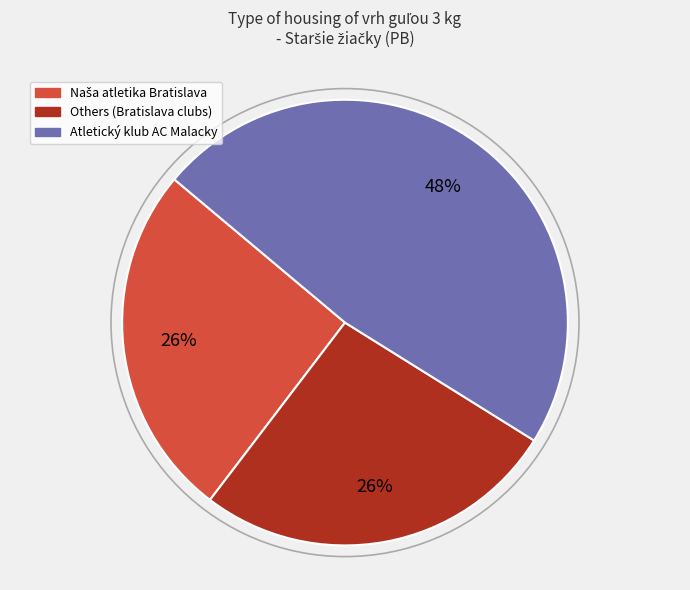

To the nearest percent, what is the difference between the largest and smallest slice percentages?

22%